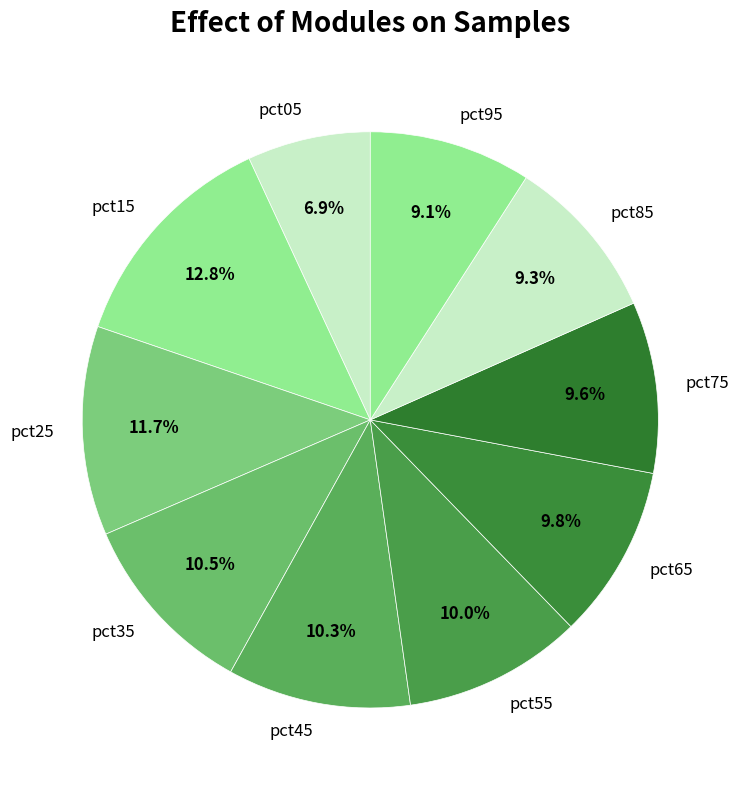

What percentage is the pct45 slice, to the nearest percent?

10%